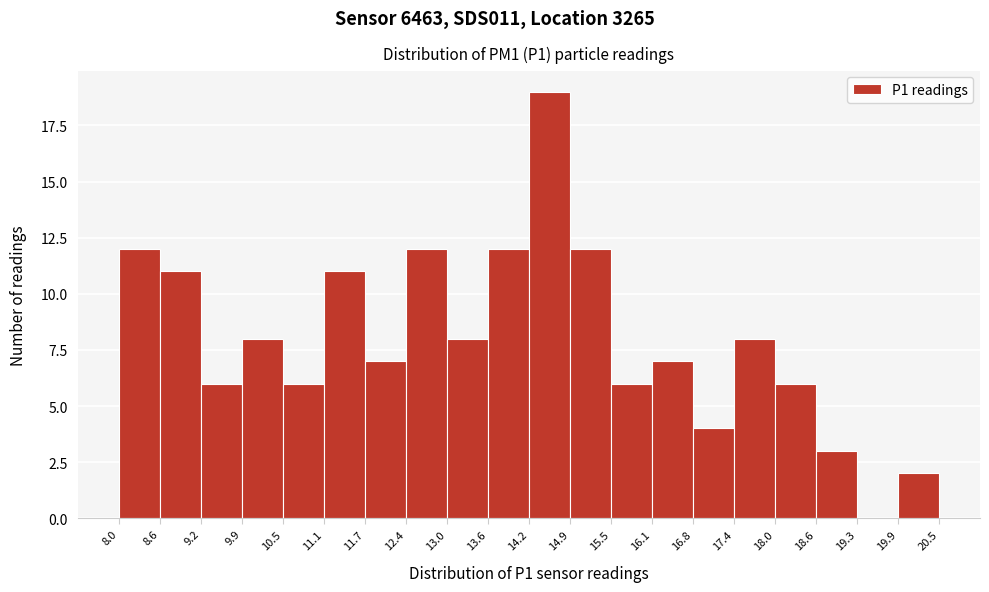

Reading left to right, transcribe this chart: for each bar, give the range it covers on the x-axis and its height. The values are not printed on the chart, so give them approximately, as read against the axis.

8.0 to 8.6: 12
8.6 to 9.2: 11
9.2 to 9.9: 6
9.9 to 10.5: 8
10.5 to 11.1: 6
11.1 to 11.7: 11
11.7 to 12.4: 7
12.4 to 13.0: 12
13.0 to 13.6: 8
13.6 to 14.2: 12
14.2 to 14.9: 19
14.9 to 15.5: 12
15.5 to 16.1: 6
16.1 to 16.8: 7
16.8 to 17.4: 4
17.4 to 18.0: 8
18.0 to 18.6: 6
18.6 to 19.3: 3
19.3 to 19.9: 0
19.9 to 20.5: 2